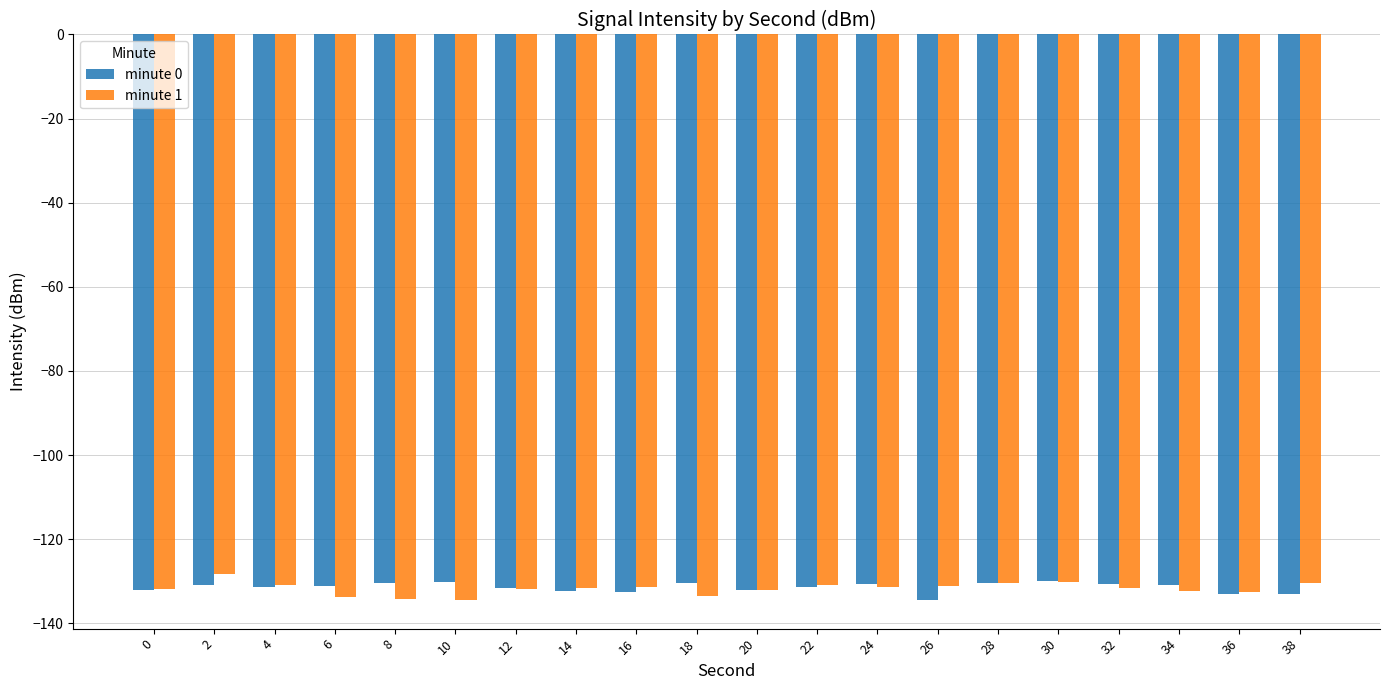

What value does the minute 1 series have at 38?

-130.4